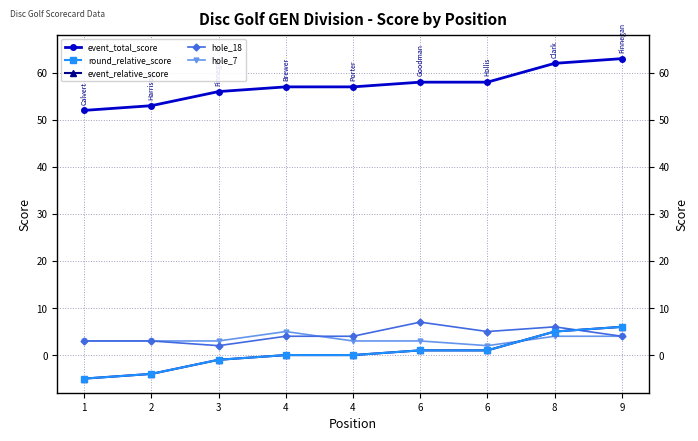

Reading left to right, list all the values displayed in this chart.

event_total_score: 52	53	56	57	57	58	58	62	63
round_relative_score: -5	-4	-1	0	0	1	1	5	6
event_relative_score: -5	-4	-1	0	0	1	1	5	6
hole_18: 3	3	2	4	4	7	5	6	4
hole_7: 3	3	3	5	3	3	2	4	4